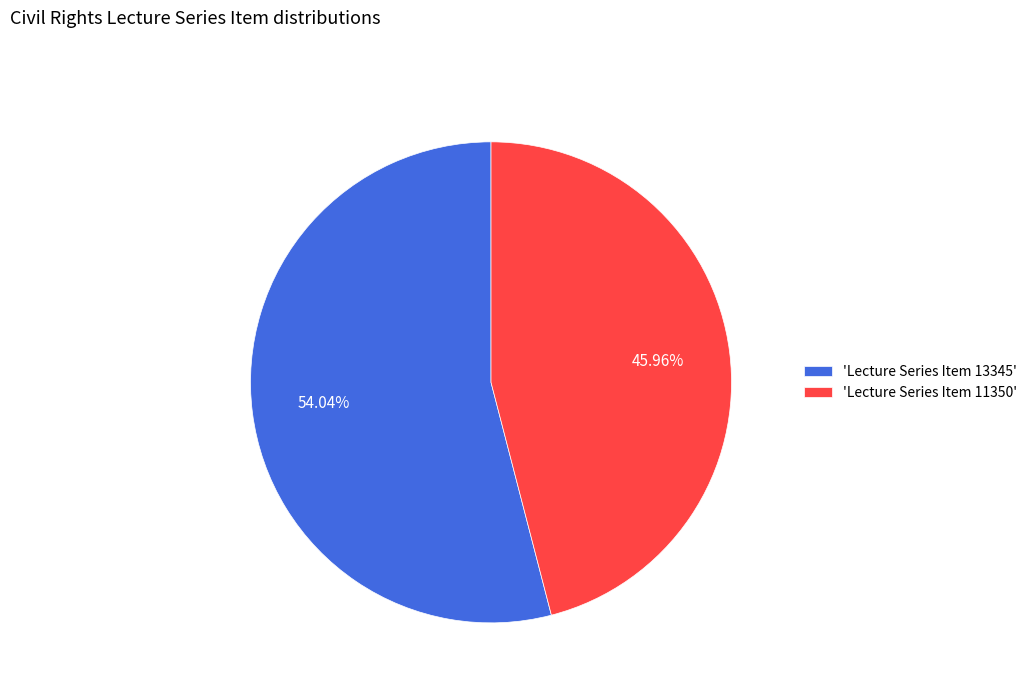

Rank the categories by value from lowest to highest.

'Lecture Series Item 11350', 'Lecture Series Item 13345'